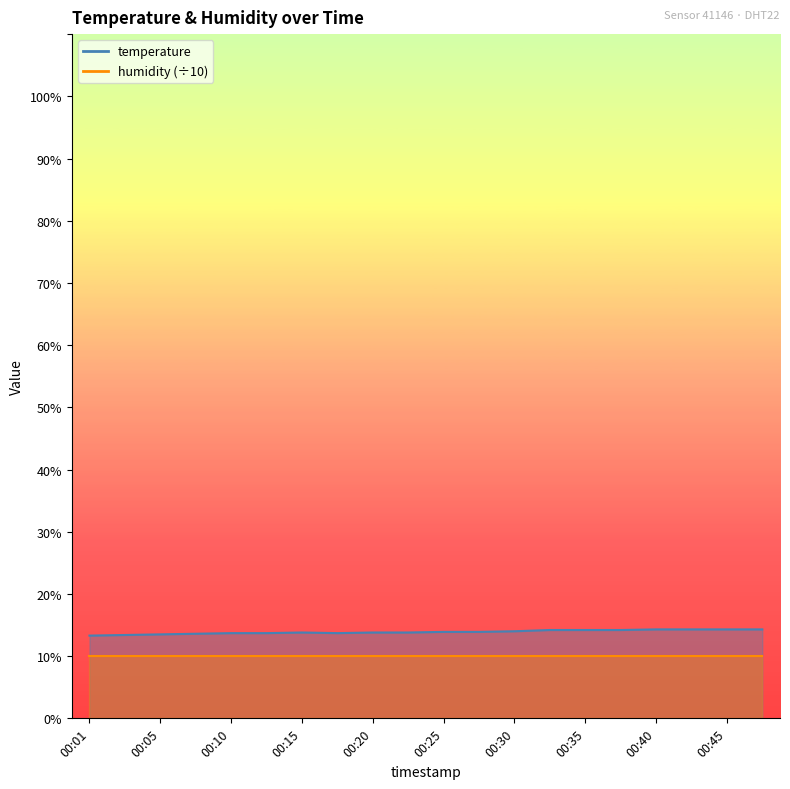

Reading right to left, what are all the values shown in this chart?

14.3	14.3	14.3	14.3	14.2	14.2	14.2	14.0	13.9	13.9	13.8	13.8	13.7	13.8	13.7	13.7	13.6	13.5	13.4	13.3